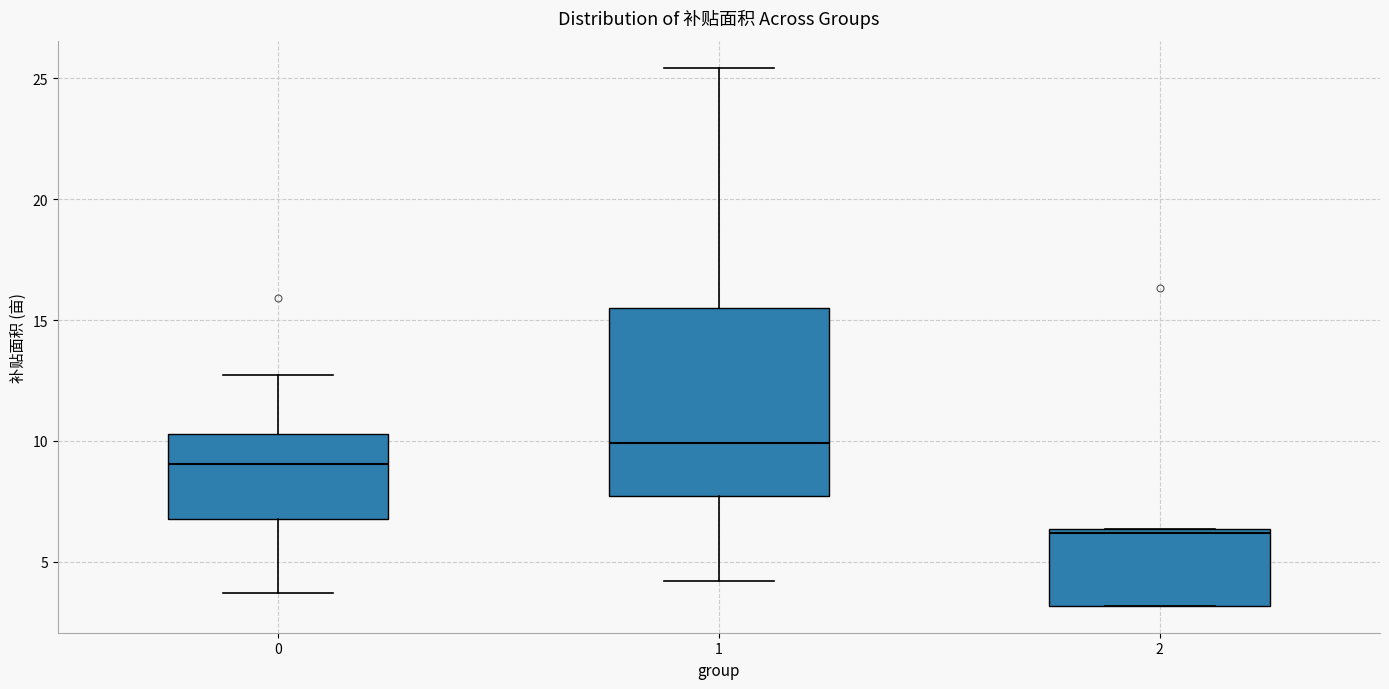

Which box's median line is the lowest?

2